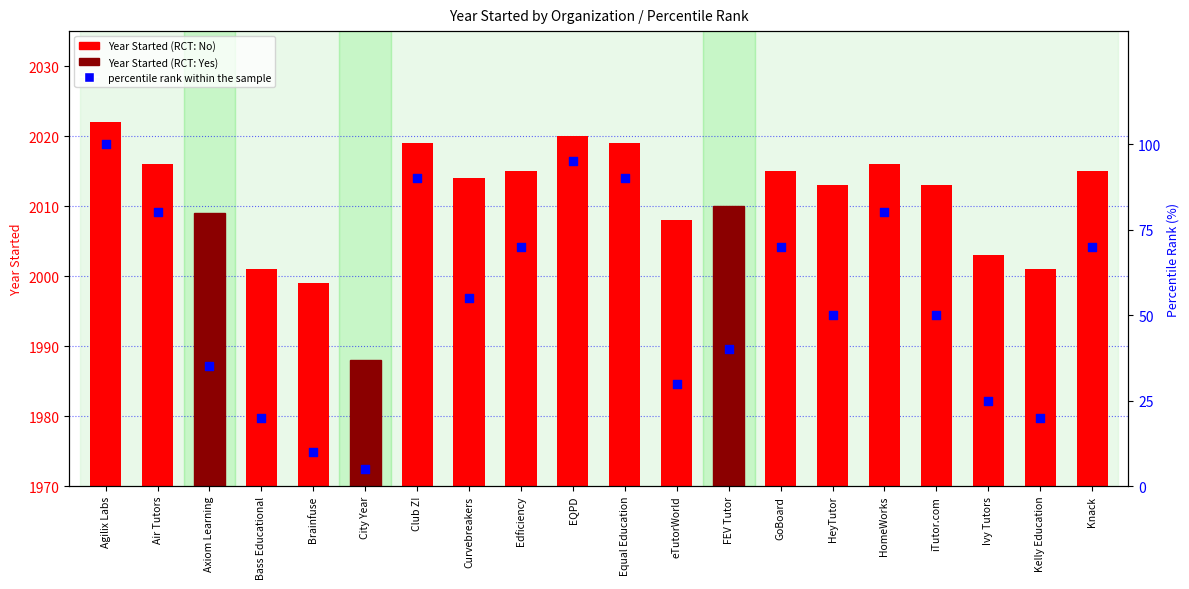

Is the value of Year Started at HomeWorks greater than the value of percentile rank within the sample at Kelly Education?

Yes